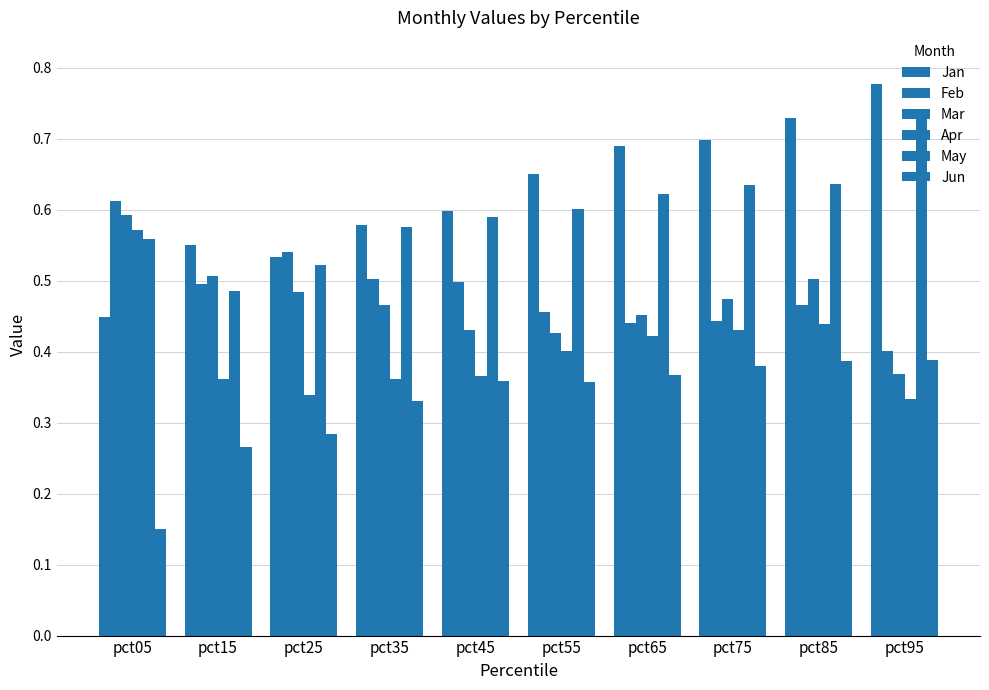

How many series are shown in this chart?

6